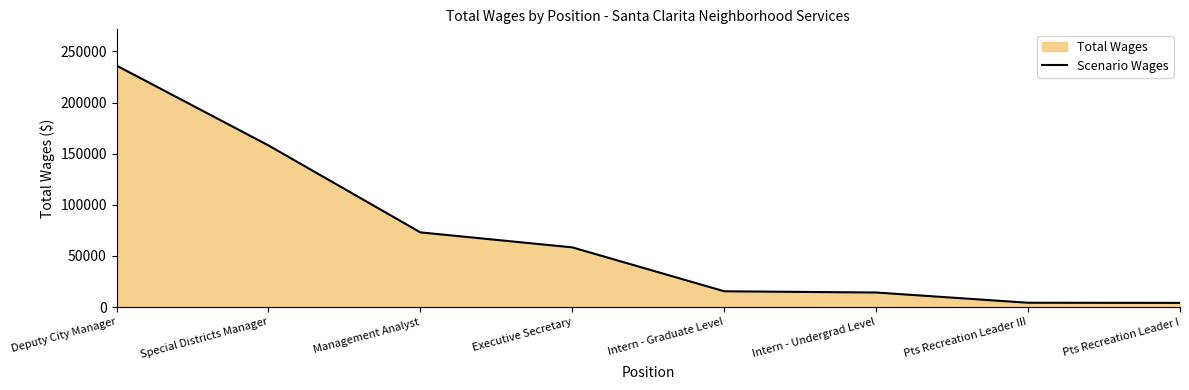

Reading left to right, list all the values displayed in this chart.

236115	158067	73087	58425	15525	14311	4312	4172